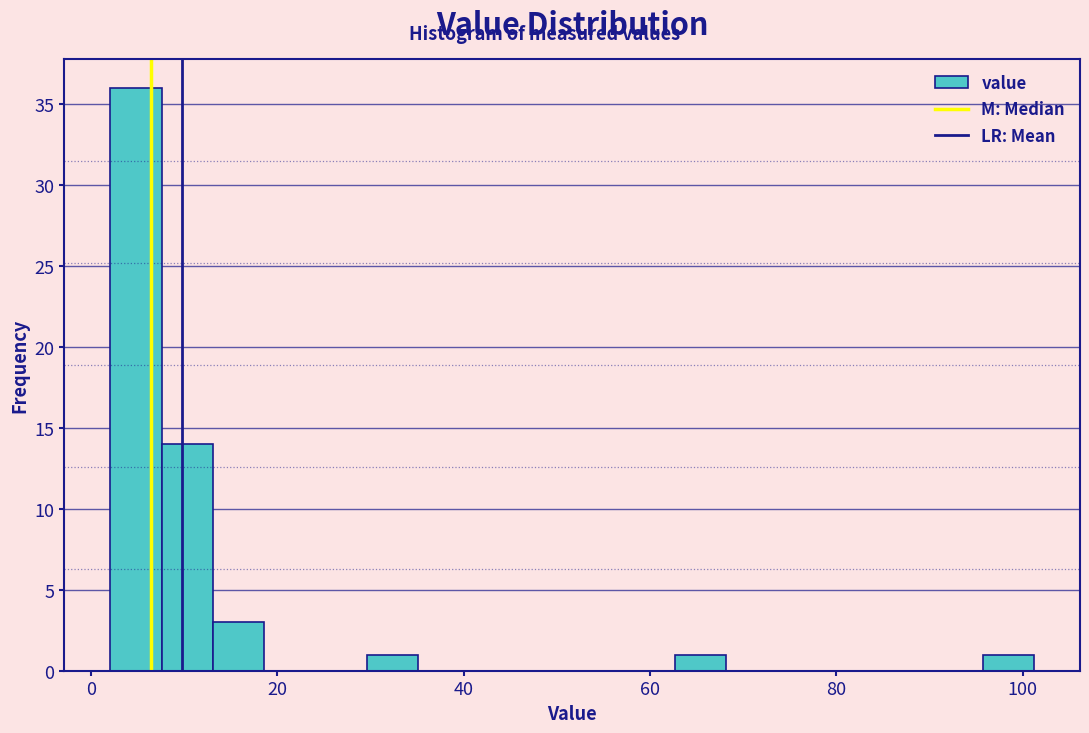

Read against the x-axis, roughly where is the centre of the tallest bar?

4